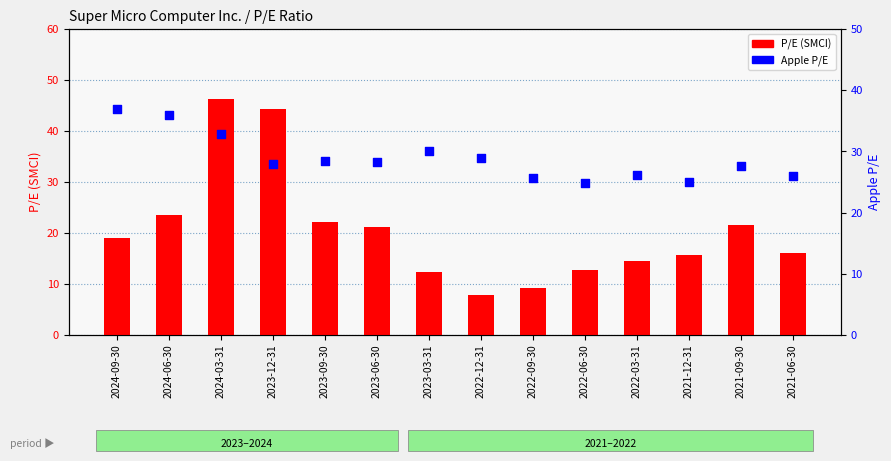

Which series has the widest spread of Y values?

P/E (SMCI)